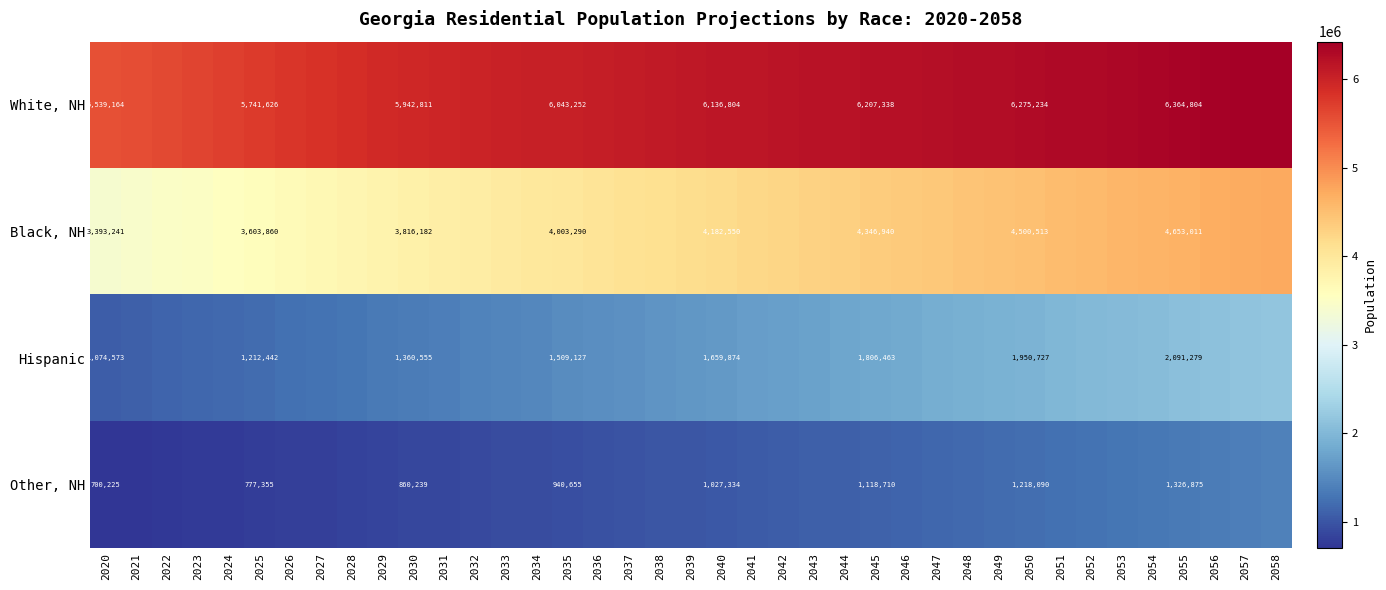

What is the average value of the White, NH series?

6069052